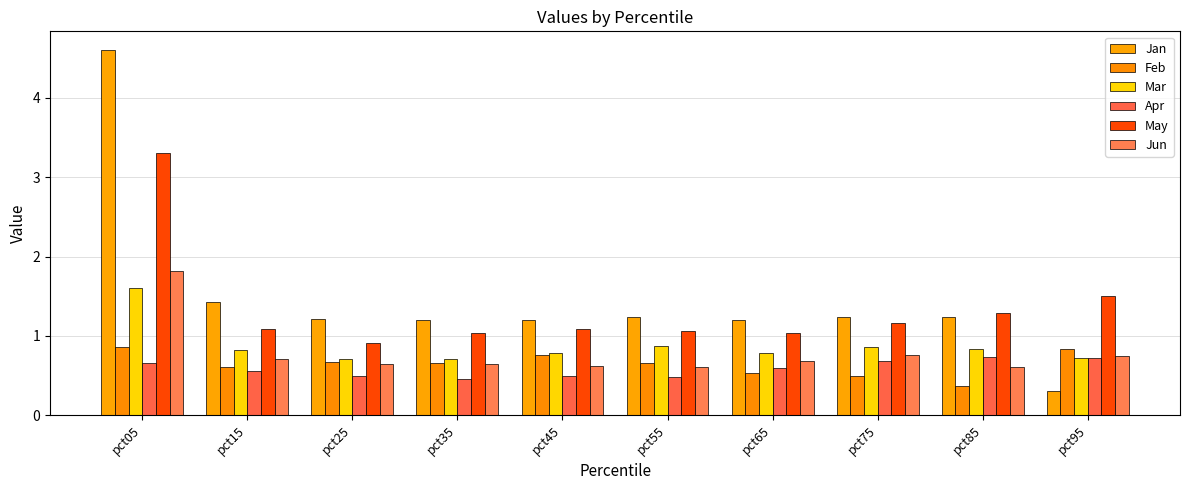

How many bars are there in each group?

6